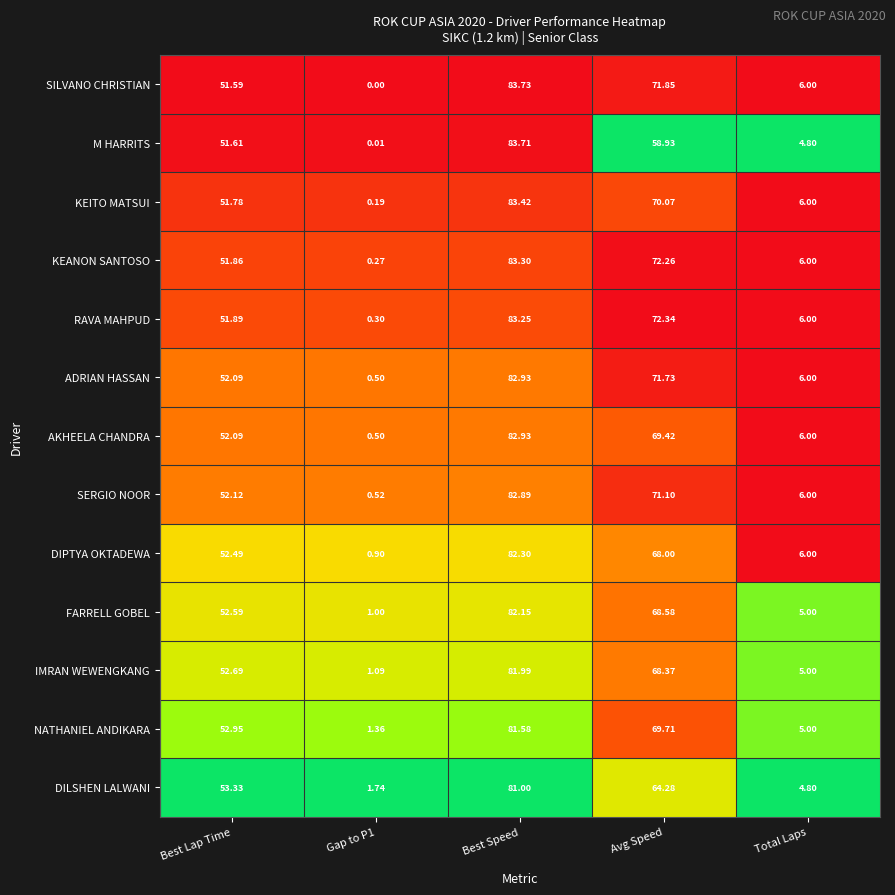

Which category has the highest value across all series?

Best Speed